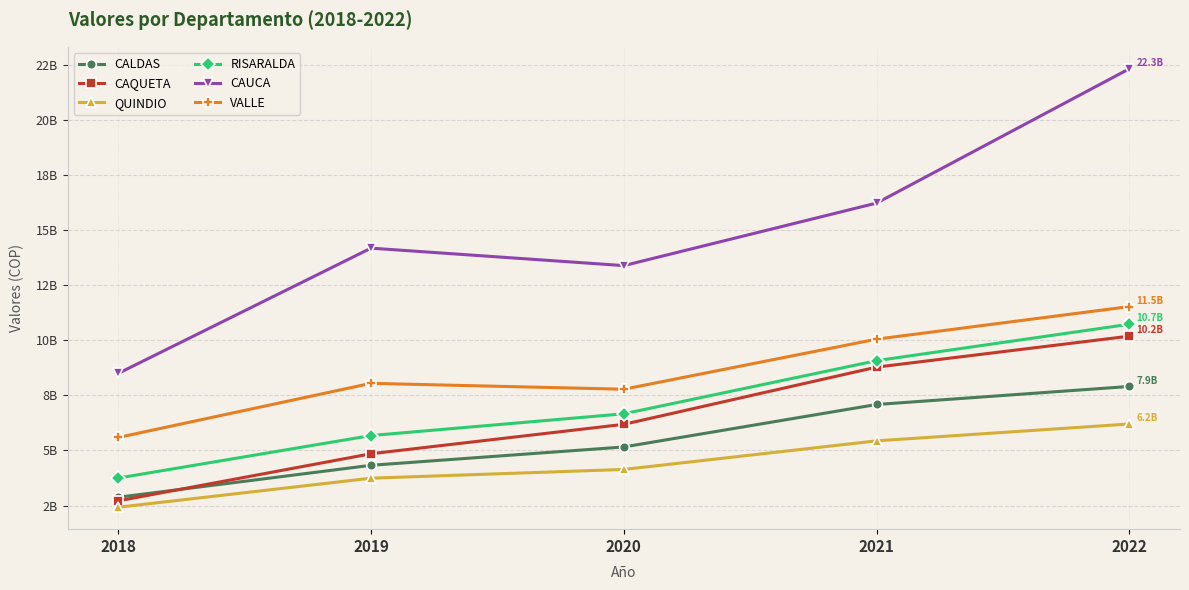

Is this an area chart (filled region under the line)?

No